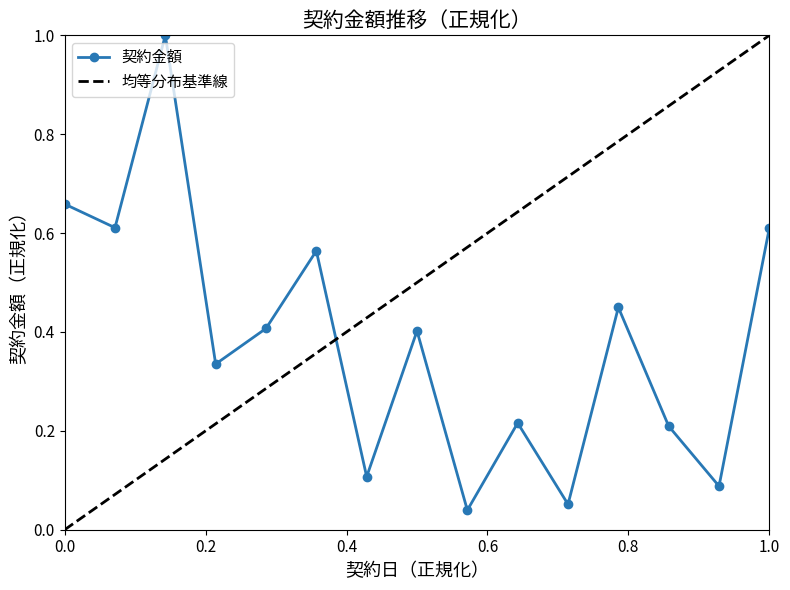

Is it true that 契約金額 equals 1.2 at 0.0?

False